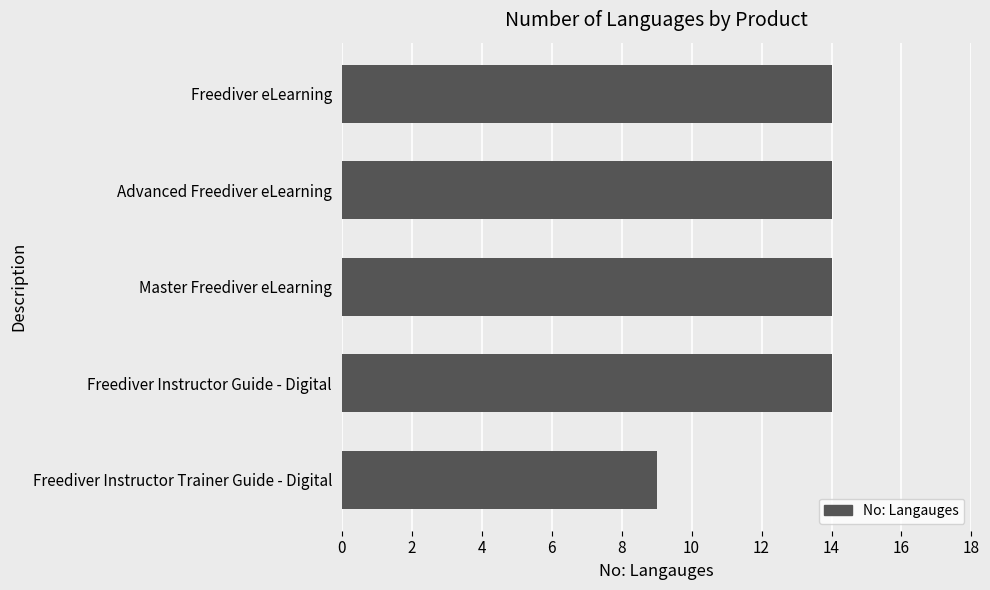

How many series are shown in this chart?

1